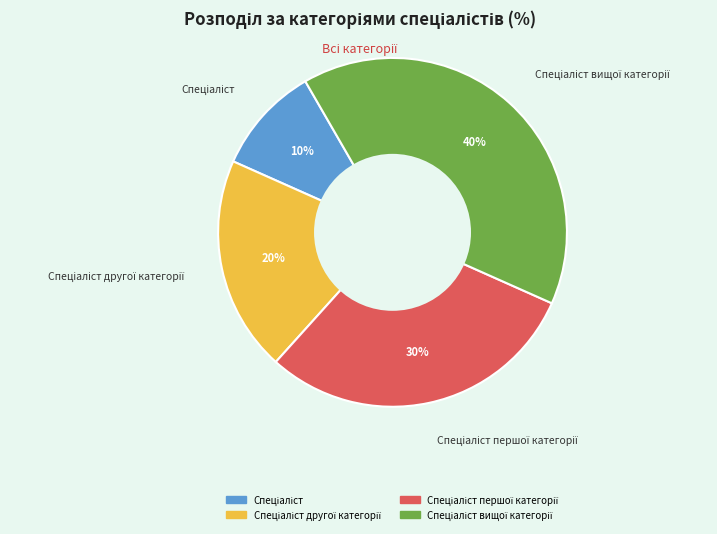

To the nearest percent, what is the average slice percentage?

25%